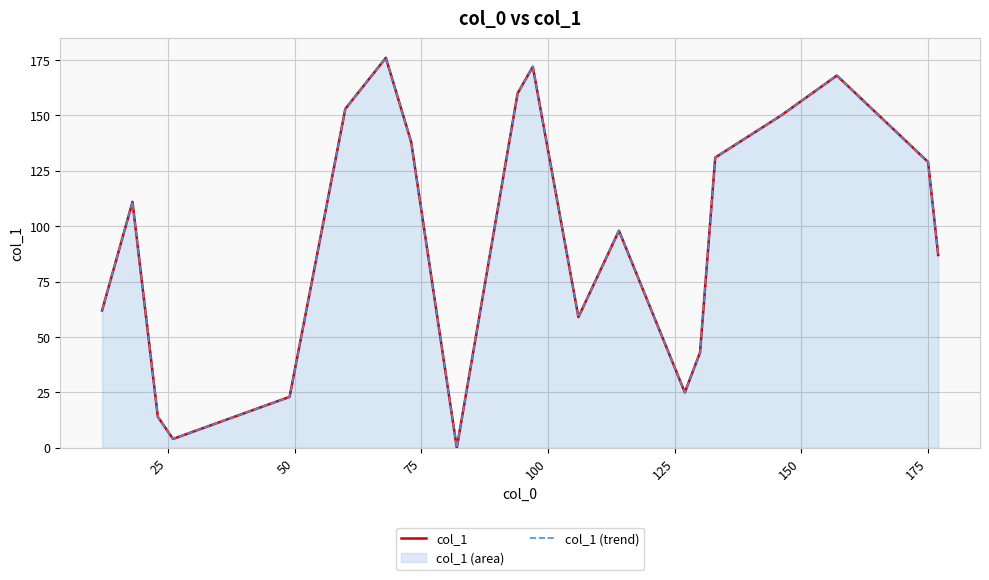

True or false: col_1 (trend) and col_1 cross at least once.

False